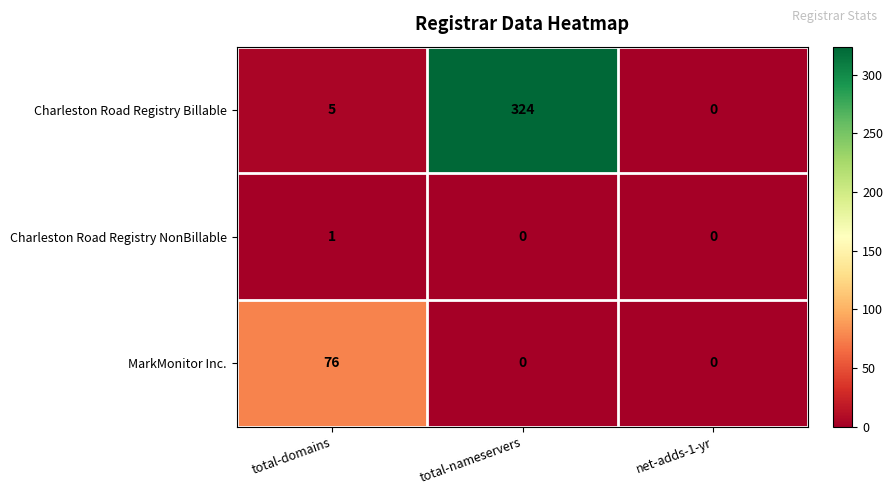

Reading left to right, extract all data points from this chart.

Charleston Road Registry Billable: total-domains=5	total-nameservers=324	net-adds-1-yr=0
Charleston Road Registry NonBillable: total-domains=1	total-nameservers=0	net-adds-1-yr=0
MarkMonitor Inc.: total-domains=76	total-nameservers=0	net-adds-1-yr=0